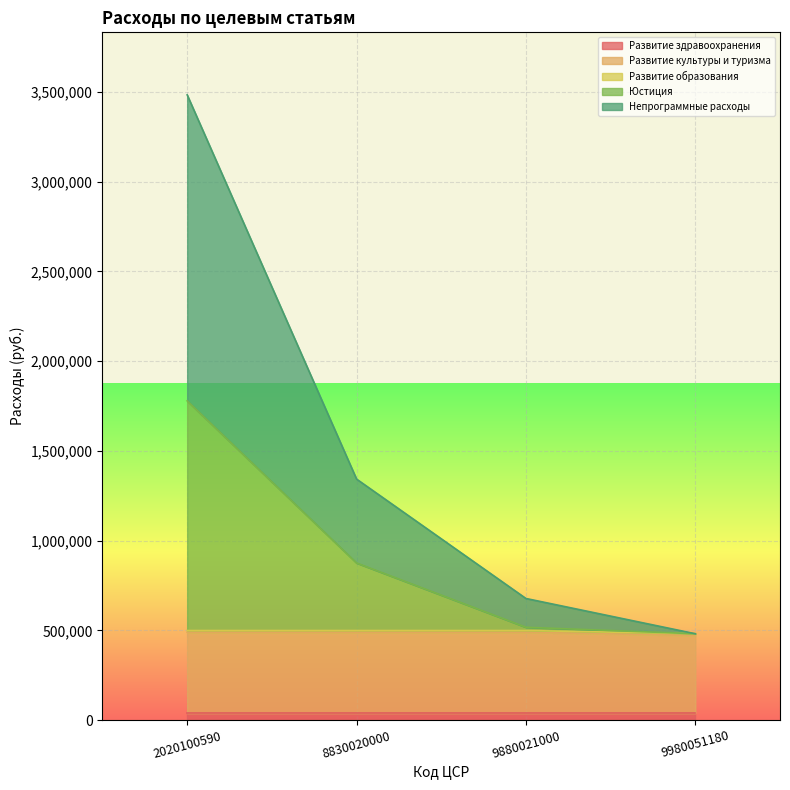

What is the value of the Юстиция point at the 4th from the left?

480874